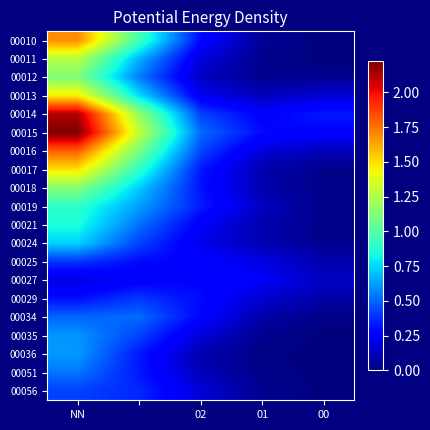

Reading right to left, extract all data points from this chart.

00010: 0.0	0.0	0.3	1.0	1.7
00011: 0.0	0.0	0.2	0.7	1.3
00012: 0.0	0.0	0.1	0.5	1.1
00013: 0.2	0.1	0.2	0.8	1.5
00014: 0.3	0.3	0.4	1.2	2.1
00015: 0.3	0.3	0.5	1.3	2.2
00016: 0.1	0.2	0.4	1.1	1.8
00017: 0.0	0.1	0.3	0.9	1.5
00018: 0.0	0.1	0.3	0.7	1.1
00019: 0.0	0.1	0.3	0.6	0.9
00021: 0.0	0.1	0.2	0.5	0.9
00024: 0.0	0.1	0.2	0.4	0.7
00025: 0.1	0.2	0.3	0.3	0.4
00027: 0.1	0.2	0.3	0.3	0.2
00029: 0.1	0.2	0.3	0.4	0.3
00034: 0.0	0.1	0.3	0.5	0.5
00035: 0.0	0.0	0.2	0.4	0.6
00036: 0.0	0.0	0.1	0.3	0.6
00051: 0.0	0.0	0.1	0.3	0.5
00056: 0.0	0.0	0.2	0.4	0.4